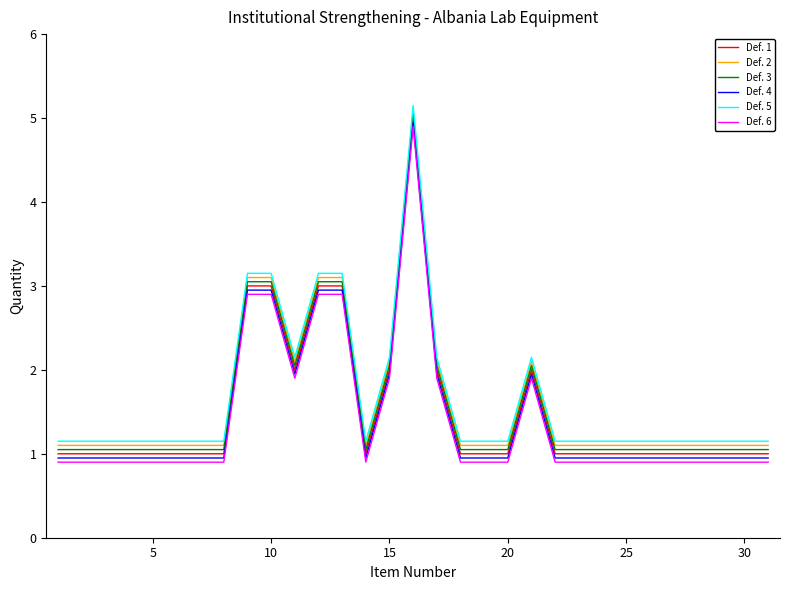

List the series in order of their overall mean, lowest first.

Def. 6, Def. 4, Def. 1, Def. 3, Def. 2, Def. 5